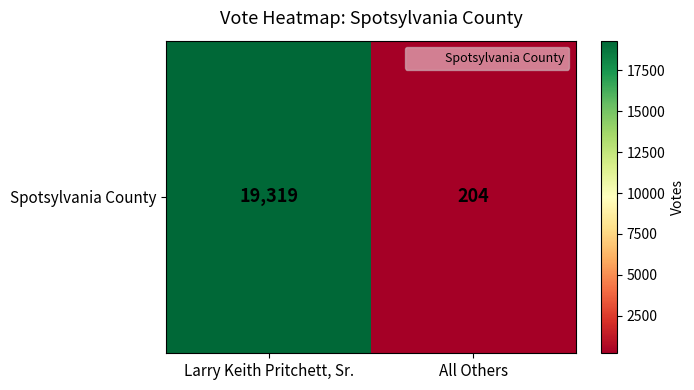

Rank the categories by value from lowest to highest.

All Others, Larry Keith Pritchett, Sr.